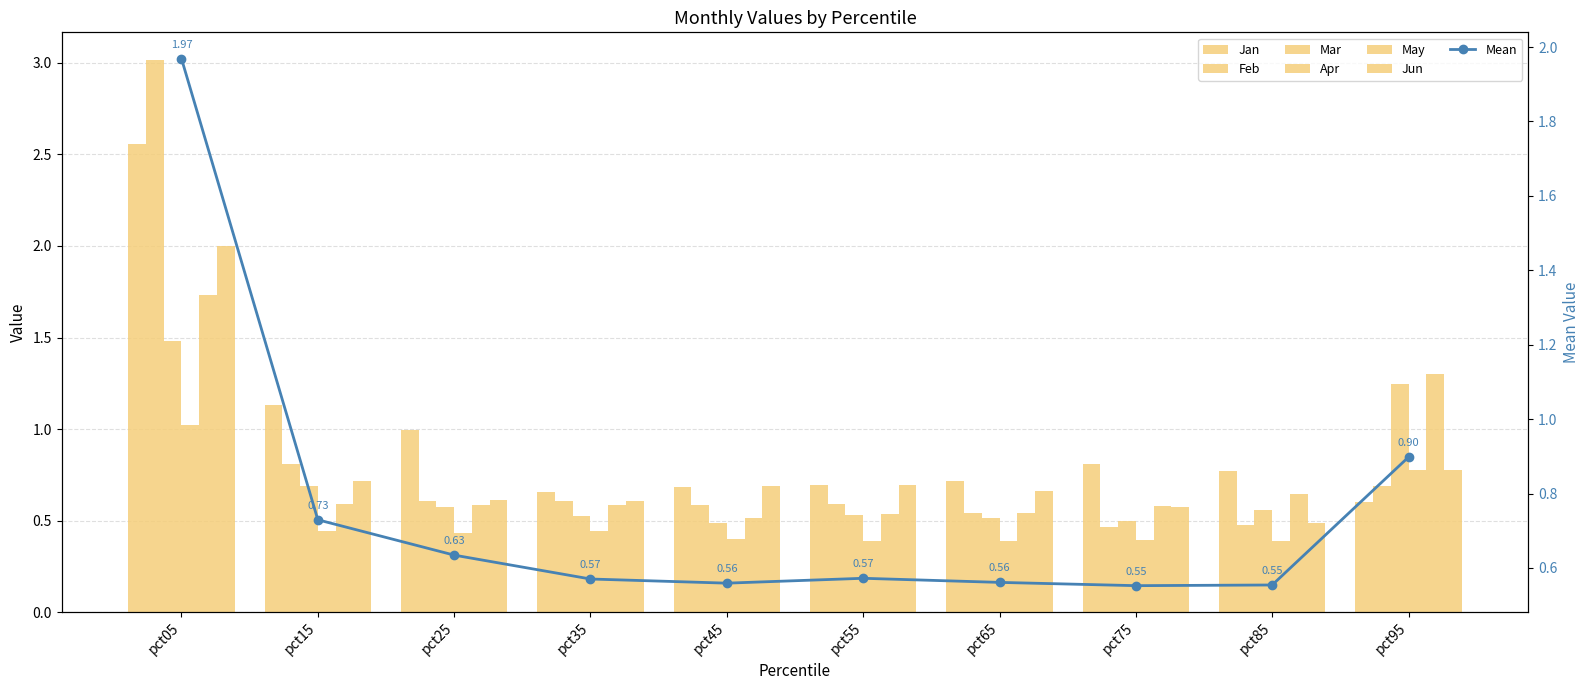

What is the total value across all series at pct65?

3.4